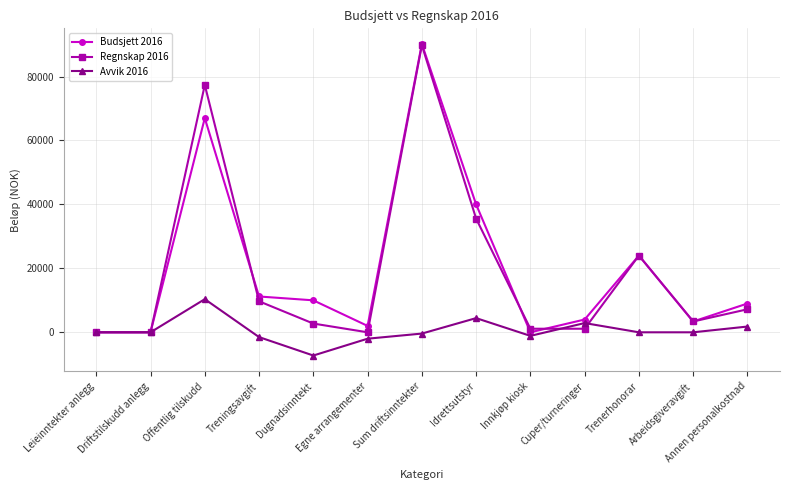

What is the sum of the Budsjett 2016 values at Idrettsutstyr and Driftstilskudd anlegg?

40000.0